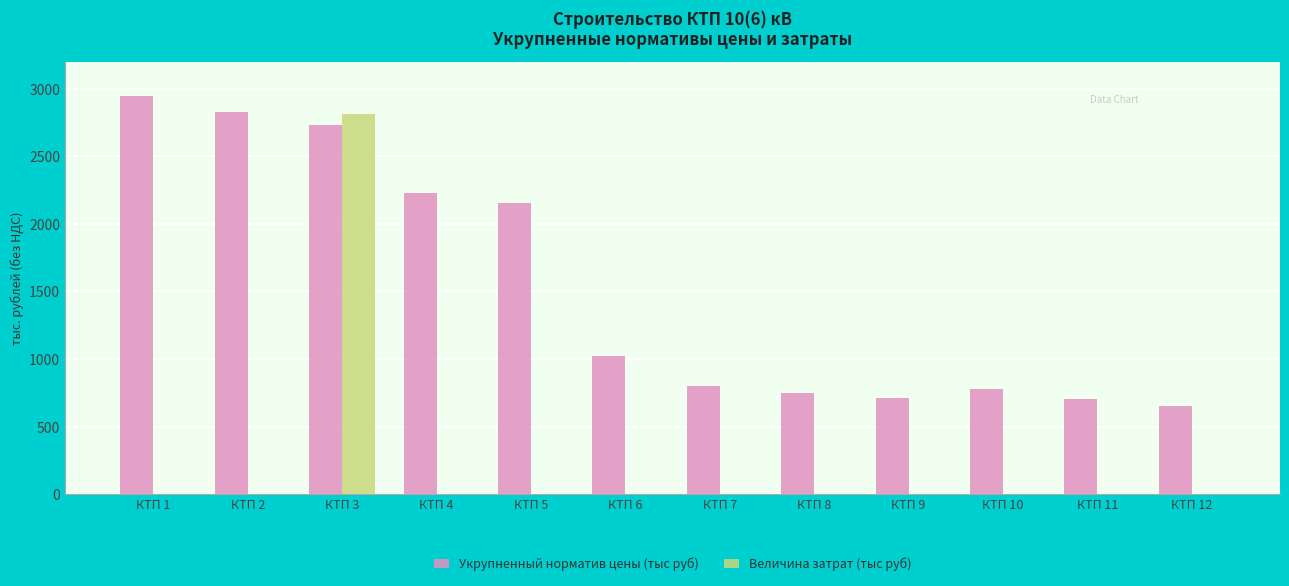

Does the chart contain stacked bars?

No